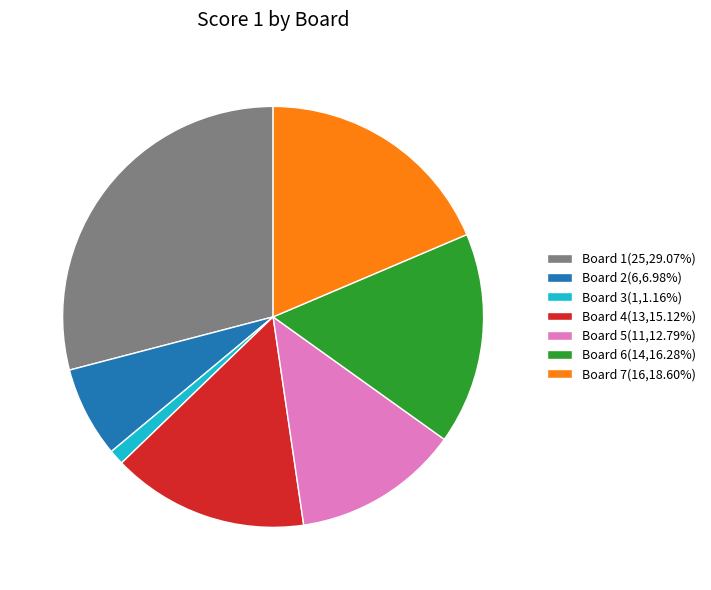

What is the ratio of the value at Board 1(25,29.07%) to the value at Board 5(11,12.79%)?

2.3